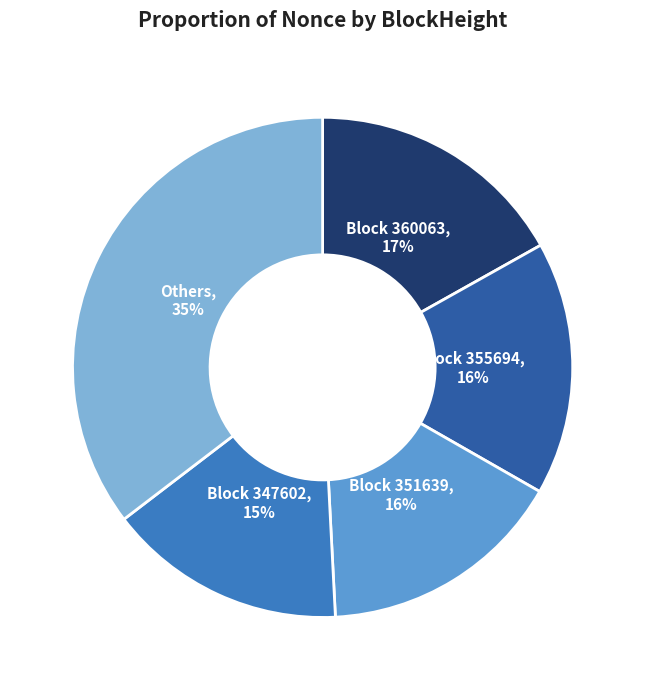

To the nearest percent, what is the average slice percentage?

20%